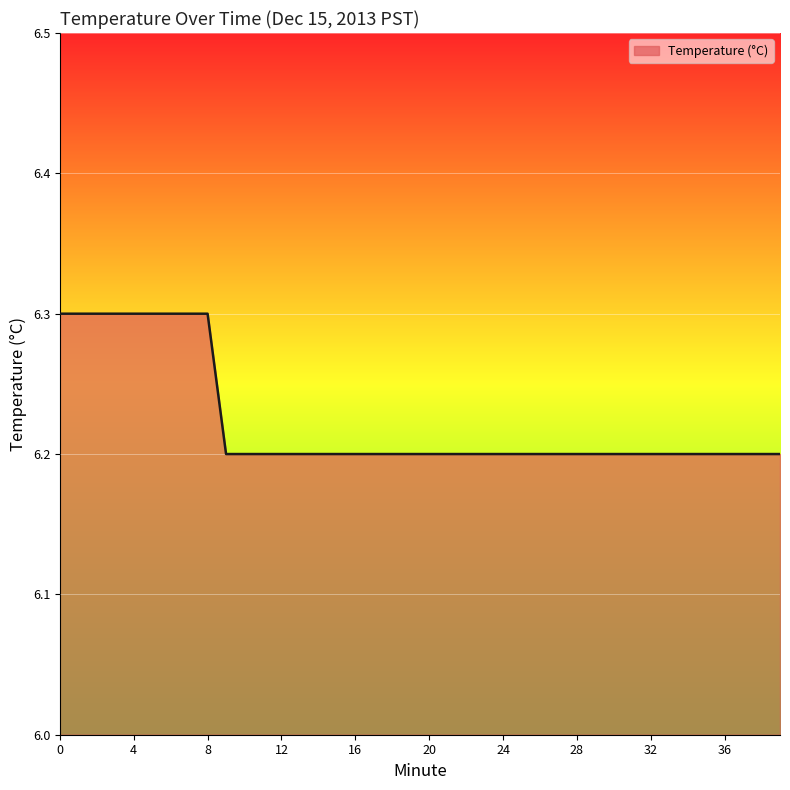

What is the difference between the maximum and second lowest values?

0.1